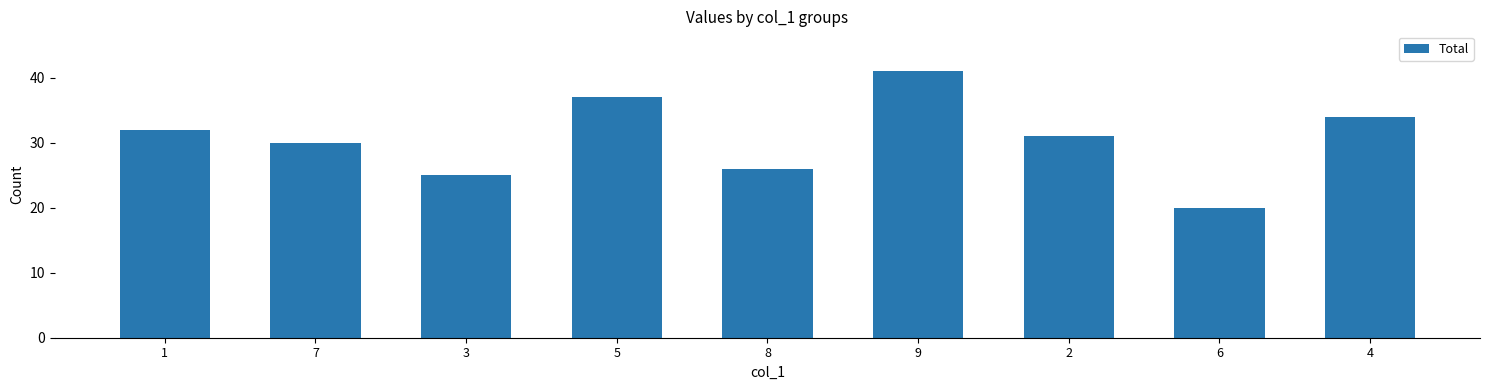

At which label does the data first exceed 31?

1